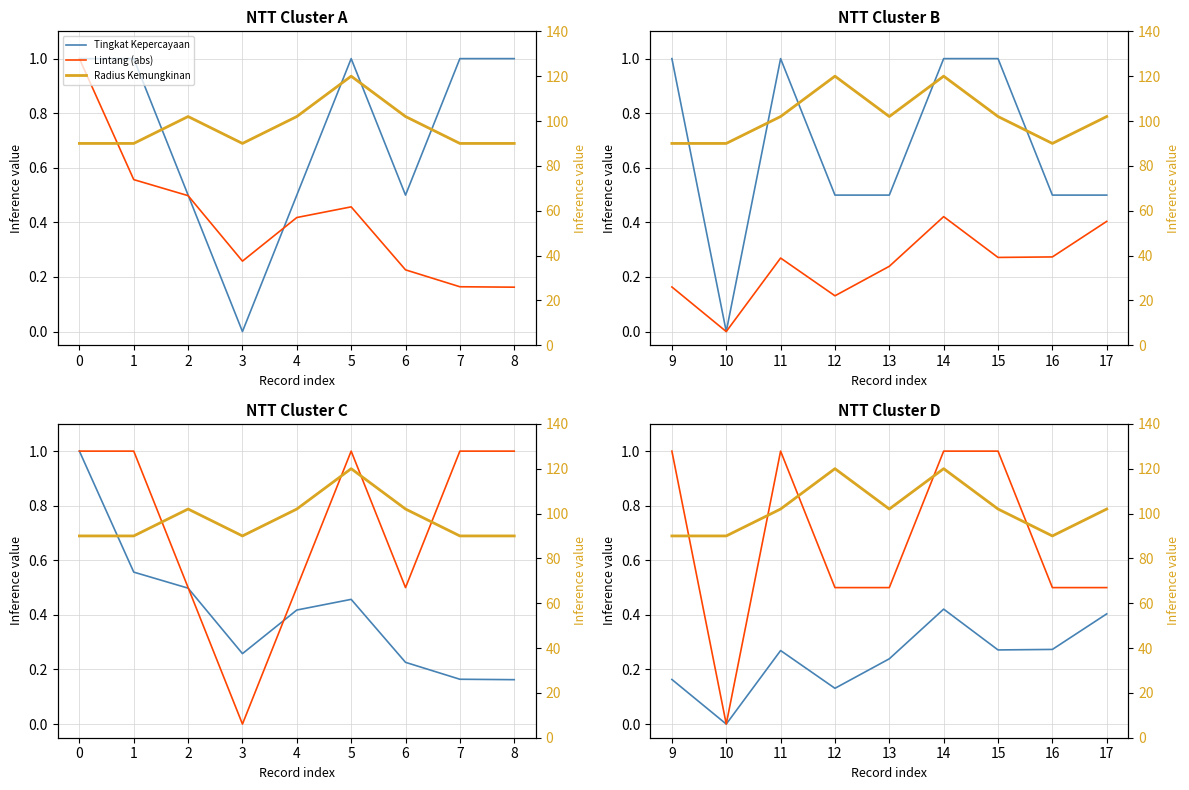

What is the difference between the maximum and minimum values in the Lintang (abs) series?

1.0